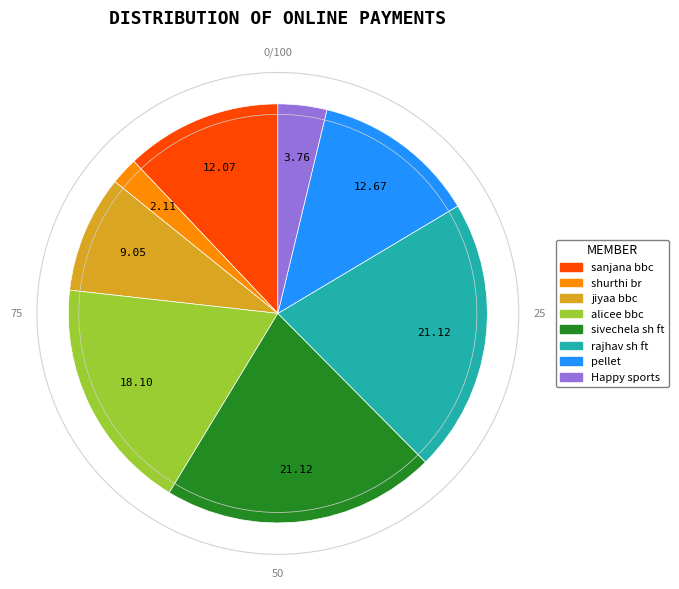

Which slice is the smallest?

shurthi br